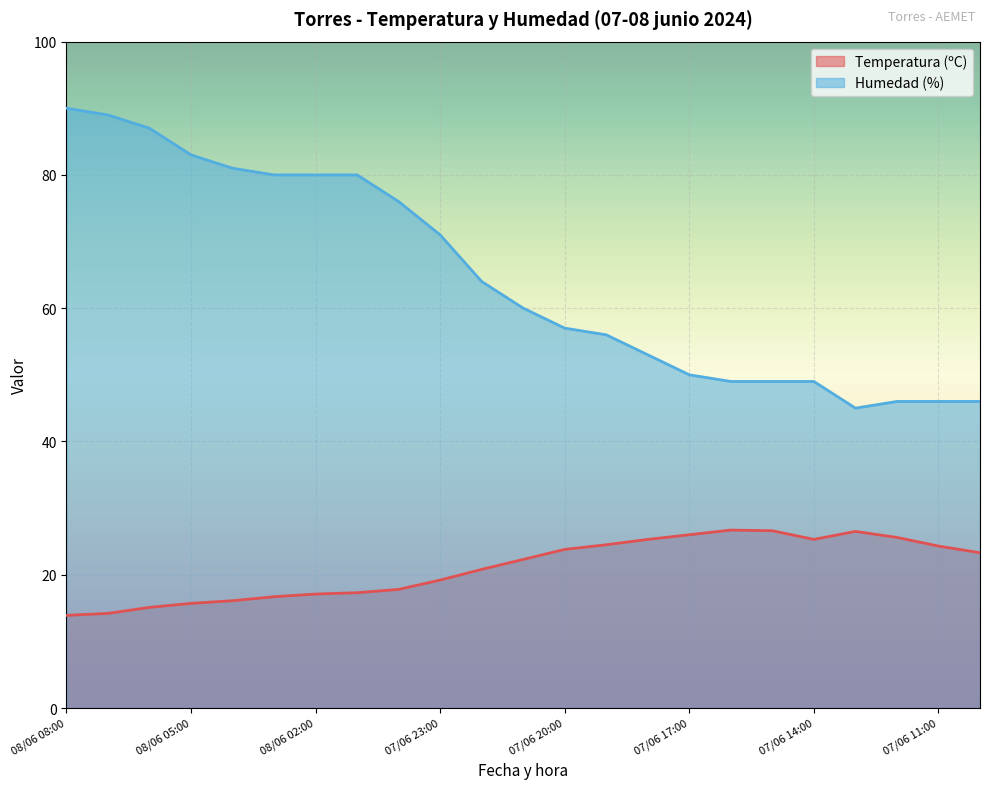

Reading left to right, transcribe all the data shown in this chart.

Temperatura (ºC): 13.9	14.2	15.1	15.7	16.1	16.7	17.1	17.3	17.8	19.2	20.8	22.3	23.8	24.5	25.3	26.0	26.7	26.6	25.3	26.5	25.6	24.3	23.3
Humedad (%): 90.0	89.0	87.0	83.0	81.0	80.0	80.0	80.0	76.0	71.0	64.0	60.0	57.0	56.0	53.0	50.0	49.0	49.0	49.0	45.0	46.0	46.0	46.0